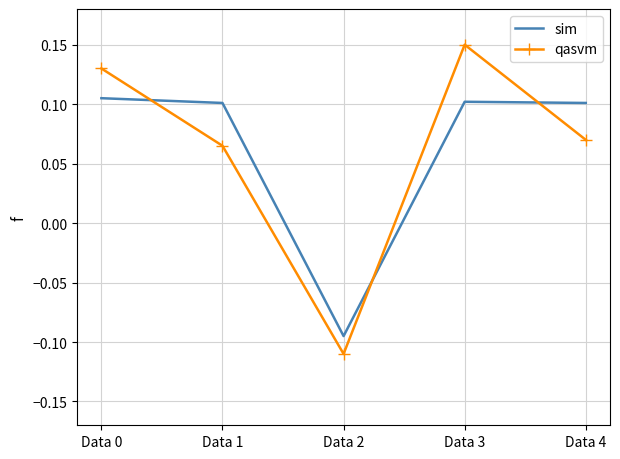

Between Data 1 and Data 3, which series saw the biggest shift?

qasvm